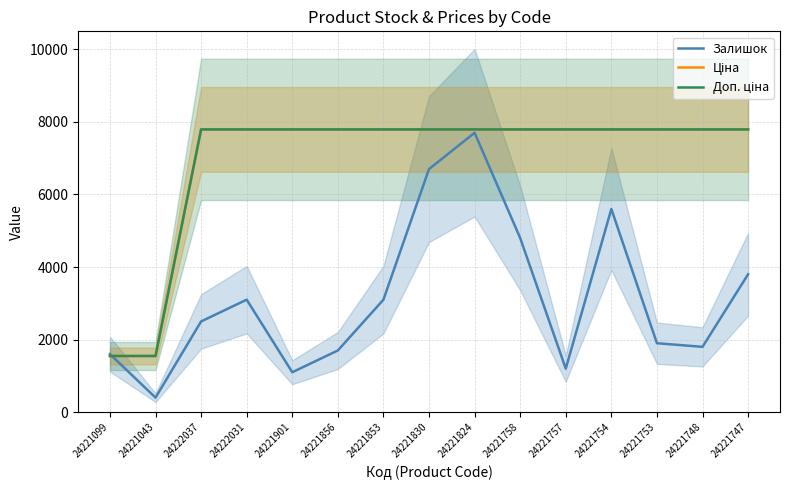

At 24221856, list the series in order from largest to smallest.

Ціна, Доп. ціна, Залишок